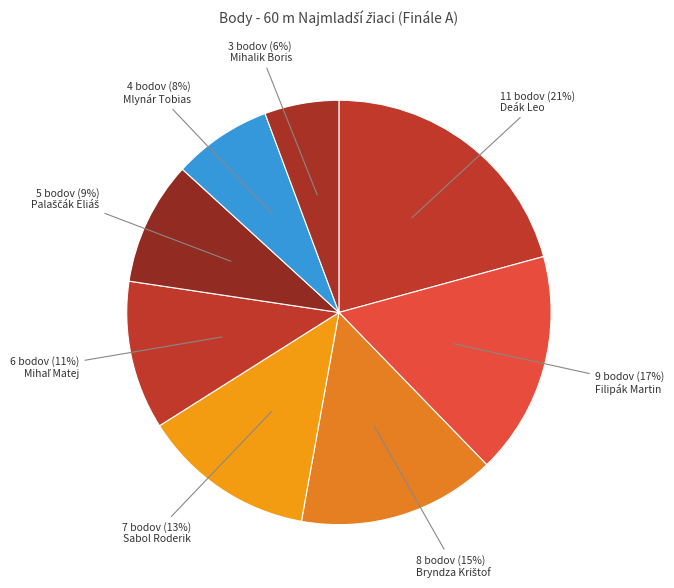

To the nearest percent, what portion does Sabol Roderik represent?

13%